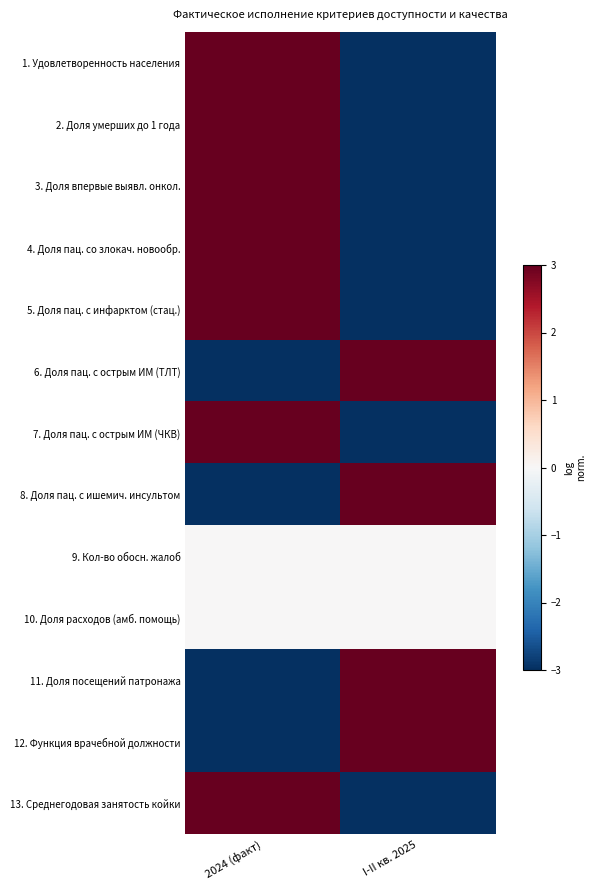

List the series in order of their peak value, lowest first.

9. Кол-во обосн. жалоб, 10. Доля расходов (амб. помощь), 1. Удовлетворенность населения, 2. Доля умерших до 1 года, 3. Доля впервые выявл. онкол., 4. Доля пац. со злокач. новообр., 5. Доля пац. с инфарктом (стац.), 6. Доля пац. с острым ИМ (ТЛТ), 7. Доля пац. с острым ИМ (ЧКВ), 8. Доля пац. с ишемич. инсультом, 11. Доля посещений патронажа, 12. Функция врачебной должности, 13. Среднегодовая занятость койки